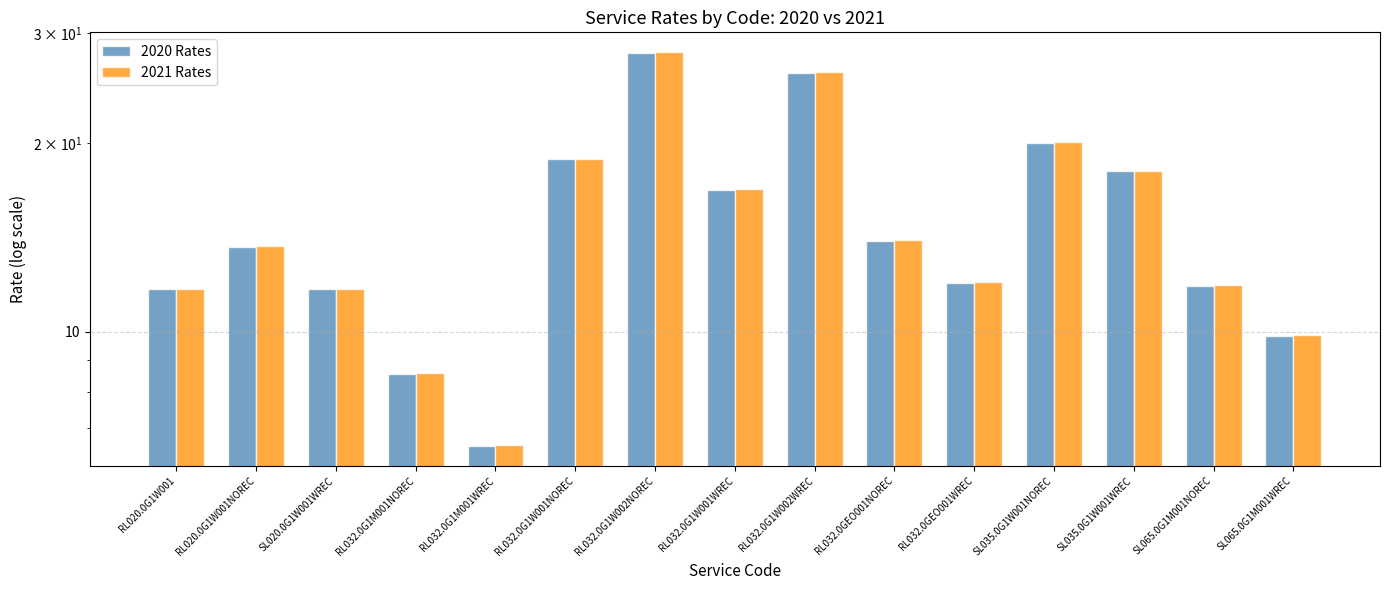

Reading left to right, what are all the values shown in this chart?

2020 Rates: RL020.0G1W001=11.7	RL020.0G1W001NOREC=13.7	SL020.0G1W001WREC=11.7	RL032.0G1M001NOREC=8.6	RL032.0G1M001WREC=6.6	RL032.0G1W001NOREC=18.9	RL032.0G1W002NOREC=27.9	RL032.0G1W001WREC=16.9	RL032.0G1W002WREC=25.9	RL032.0GEO001NOREC=14.0	RL032.0GEO001WREC=12.0	SL035.0G1W001NOREC=20.0	SL035.0G1W001WREC=18.0	SL065.0G1M001NOREC=11.8	SL065.0G1M001WREC=9.8
2021 Rates: RL020.0G1W001=11.7	RL020.0G1W001NOREC=13.7	SL020.0G1W001WREC=11.7	RL032.0G1M001NOREC=8.6	RL032.0G1M001WREC=6.6	RL032.0G1W001NOREC=18.9	RL032.0G1W002NOREC=28.0	RL032.0G1W001WREC=16.9	RL032.0G1W002WREC=26.0	RL032.0GEO001NOREC=14.0	RL032.0GEO001WREC=12.0	SL035.0G1W001NOREC=20.1	SL035.0G1W001WREC=18.1	SL065.0G1M001NOREC=11.9	SL065.0G1M001WREC=9.9